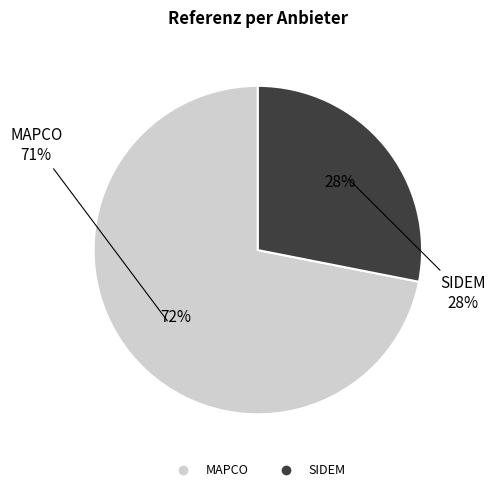

Rank the categories by value from highest to lowest.

MAPCO, SIDEM